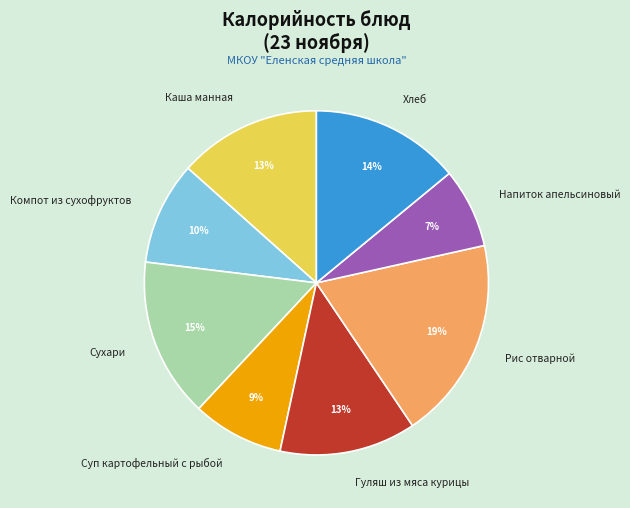

Is it true that Хлеб is 14% of the pie?

True